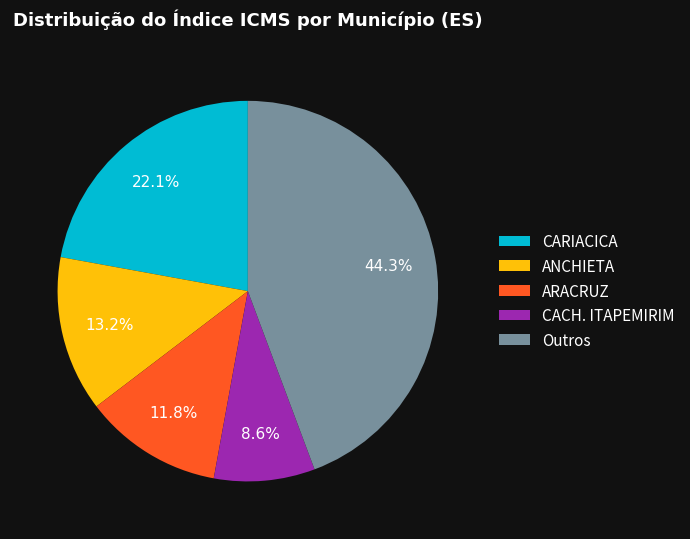

How many slices are in this pie chart?

5